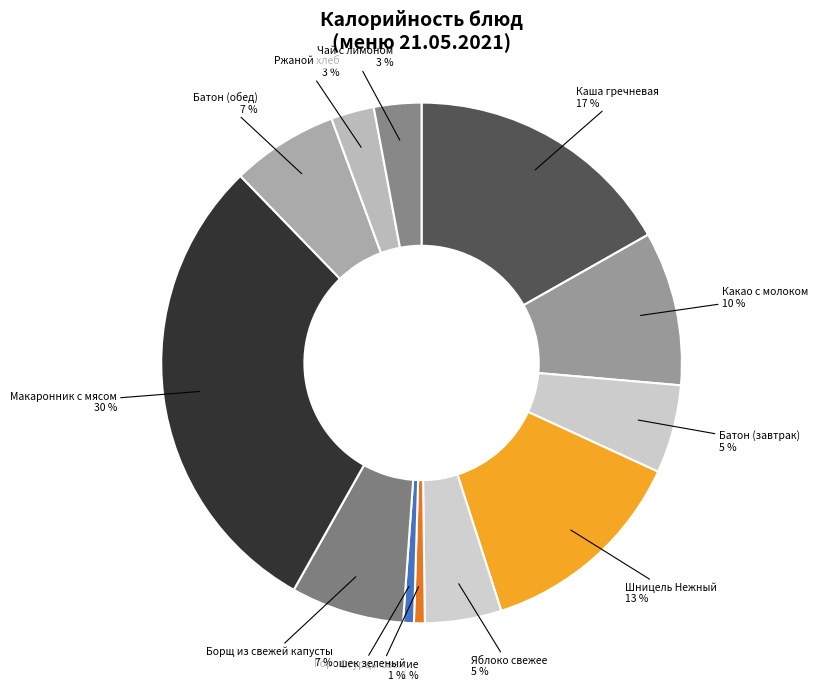

To the nearest percent, what portion does Батон (обед) represent?

7%